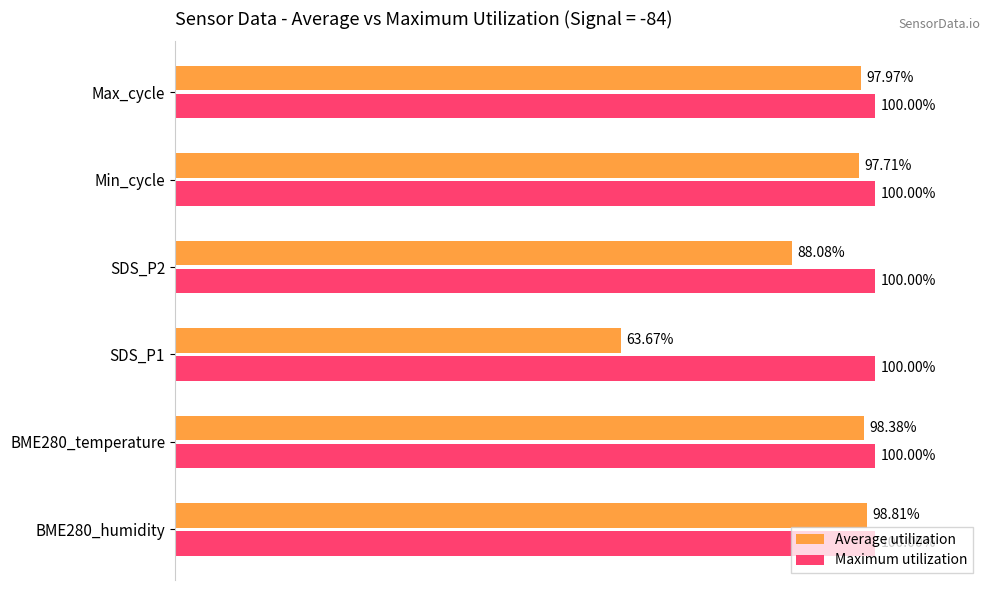

Rank the series by their average value, from lowest to highest.

Average utilization, Maximum utilization